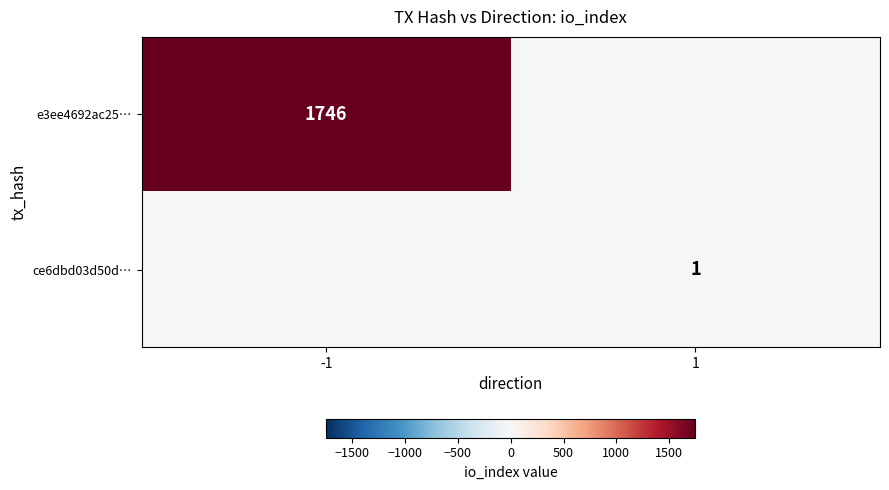

Is it true that ce6dbd03d50d… equals 1 at 1?

True